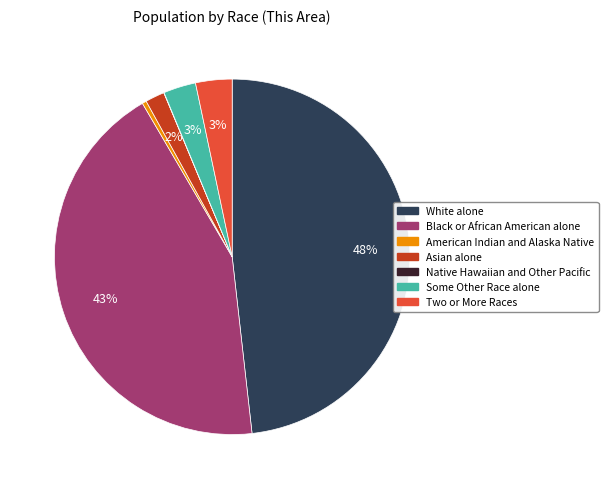

Between Some Other Race alone and American Indian and Alaska Native, which is larger?

Some Other Race alone